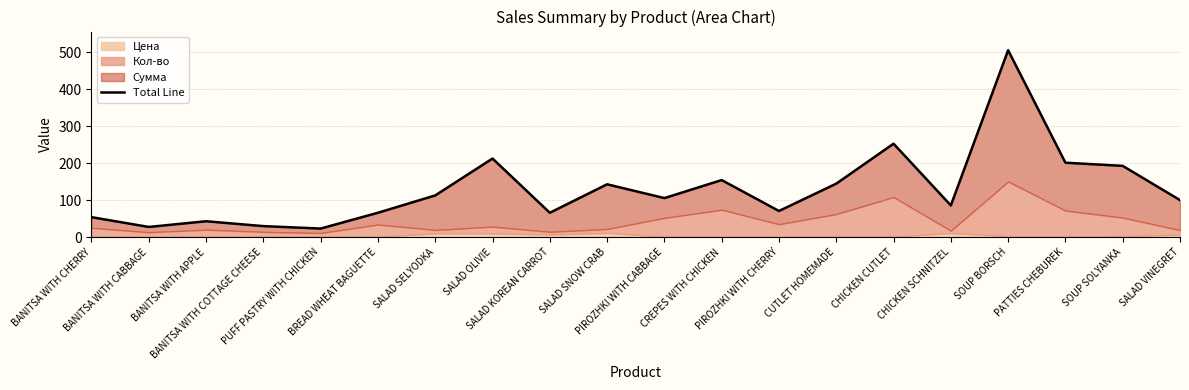

Is it true that the value at BANITSA WITH CHERRY is 54.0?

True